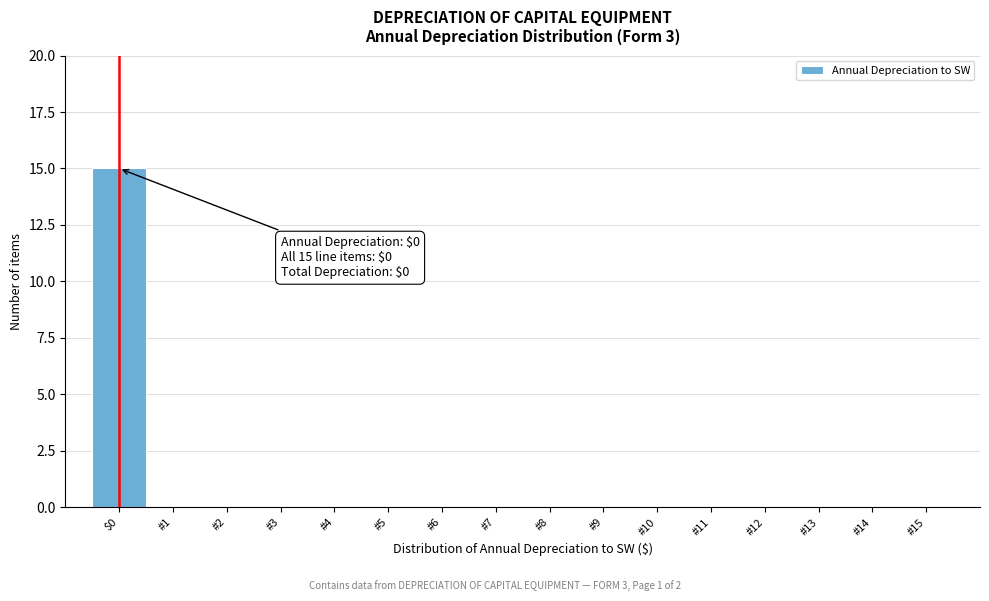

Reading right to left, what are all the values shown in this chart?

#15=0	#14=0	#13=0	#12=0	#11=0	#10=0	#9=0	#8=0	#7=0	#6=0	#5=0	#4=0	#3=0	#2=0	#1=0	$0=15